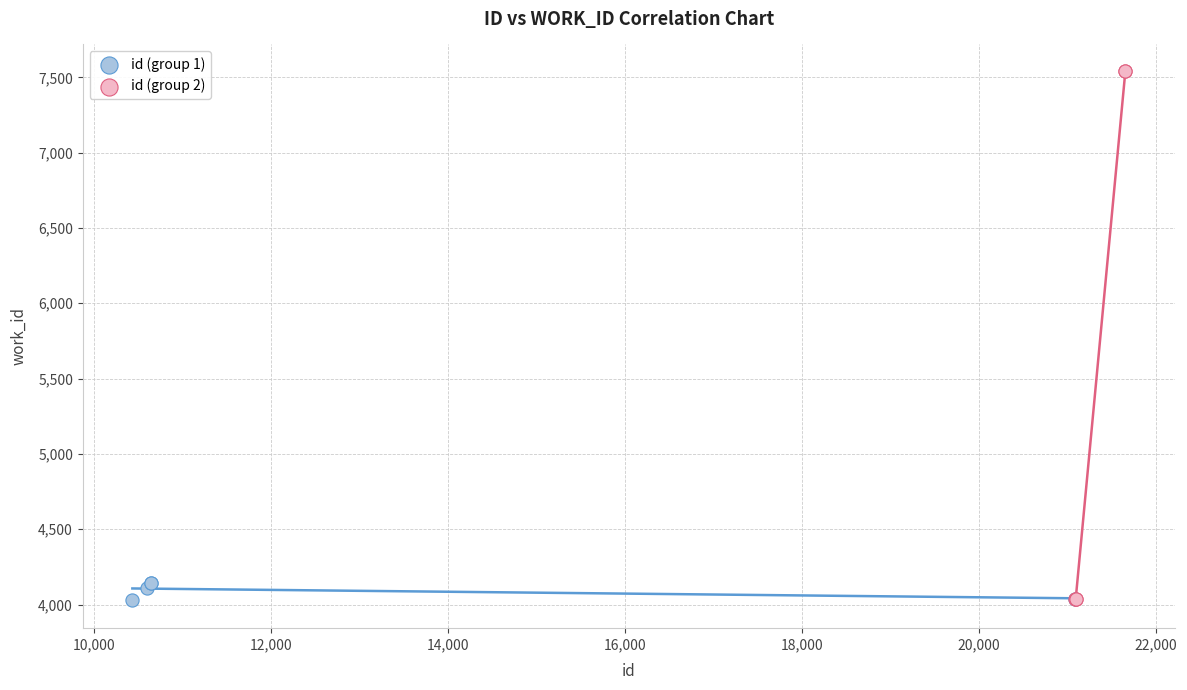

Which series has the largest Y range (max minus min)?

id (group 2)